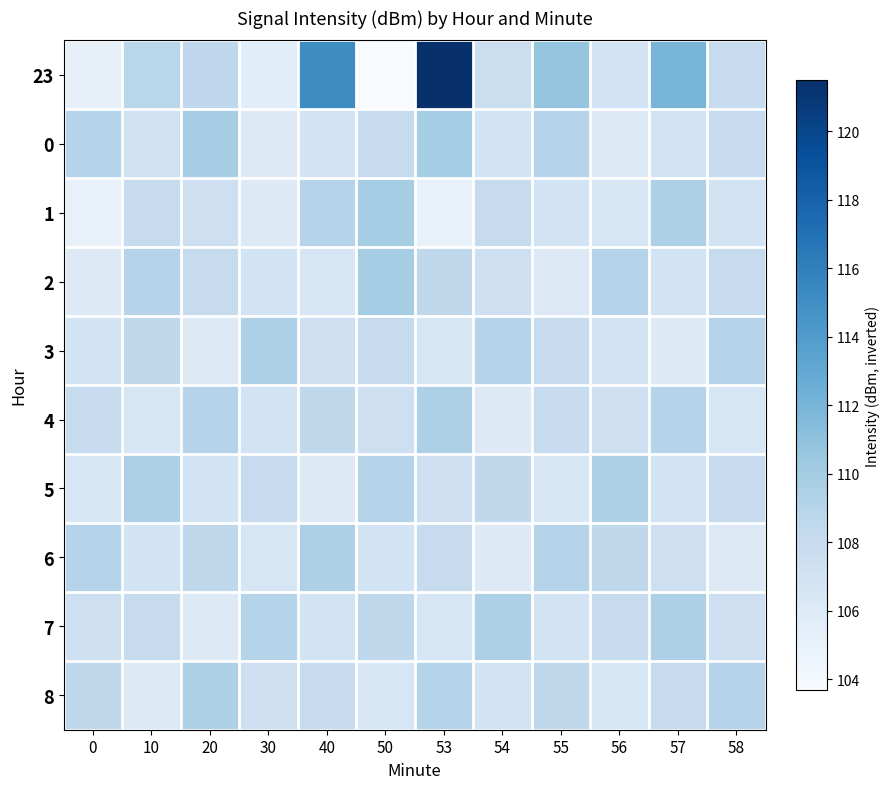

Reading left to right, what are all the values shown in this chart?

23: 0=105.1	10=108.8	20=108.5	30=105.6	40=115.2	50=103.7	53=121.5	54=107.6	55=110.7	56=107.0	57=112.0	58=108.0
0: 0=109.1	10=107.2	20=109.9	30=106.0	40=106.9	50=108.0	53=110.0	54=107.0	55=109.0	56=106.0	57=107.0	58=108.0
1: 0=105.0	10=108.0	20=107.5	30=106.0	40=109.0	50=110.0	53=105.0	54=108.0	55=107.0	56=106.5	57=109.5	58=107.0
2: 0=106.0	10=109.0	20=108.0	30=107.0	40=106.5	50=110.0	53=108.5	54=107.5	55=106.0	56=109.0	57=107.0	58=108.0
3: 0=107.0	10=108.5	20=106.0	30=109.5	40=107.5	50=108.0	53=106.5	54=109.0	55=108.0	56=107.0	57=106.0	58=109.0
4: 0=108.0	10=106.5	20=109.0	30=107.0	40=108.5	50=107.5	53=109.5	54=106.0	55=108.0	56=107.5	57=109.0	58=106.5
5: 0=106.5	10=109.5	20=107.0	30=108.0	40=106.0	50=109.0	53=107.5	54=108.5	55=106.5	56=109.5	57=107.0	58=108.0
6: 0=109.0	10=107.0	20=108.5	30=106.5	40=109.5	50=107.0	53=108.0	54=106.0	55=109.0	56=108.5	57=107.5	58=106.0
7: 0=107.5	10=108.0	20=106.0	30=109.0	40=107.0	50=108.5	53=106.5	54=109.5	55=107.0	56=108.0	57=109.5	58=107.5
8: 0=108.5	10=106.0	20=109.5	30=107.5	40=108.0	50=106.5	53=109.0	54=107.0	55=108.5	56=106.5	57=108.0	58=109.0